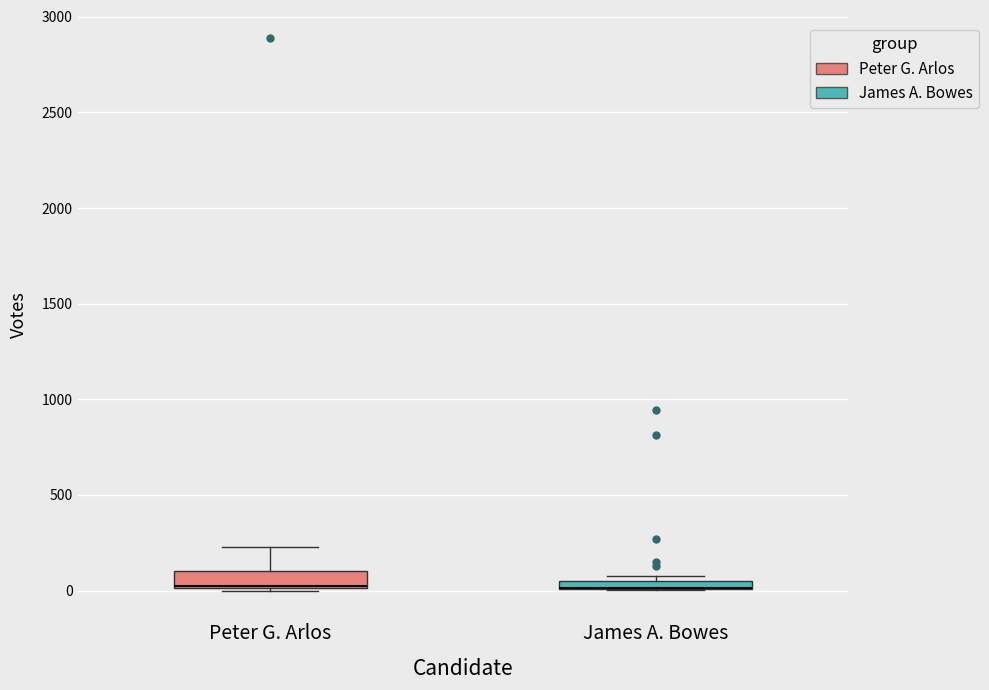

Where is the lower edge of the box for James A. Bowes on the y-axis? The values are not printed on the chart, so give them approximately, as read against the axis.

0